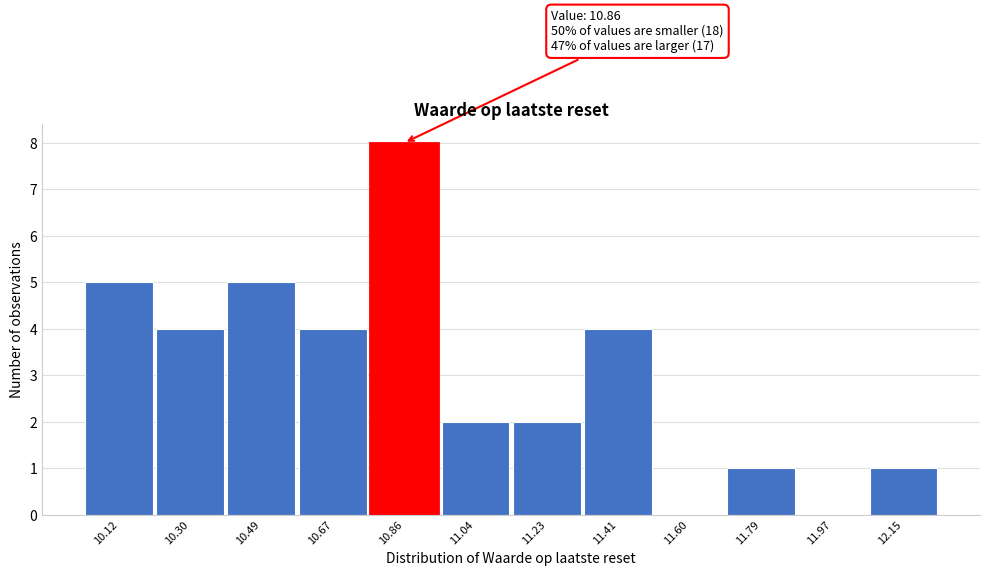

Reading left to right, transcribe all the data shown in this chart.

10.12=5	10.30=4	10.49=5	10.67=4	10.86=8	11.04=2	11.23=2	11.41=4	11.60=0	11.79=1	11.97=0	12.15=1